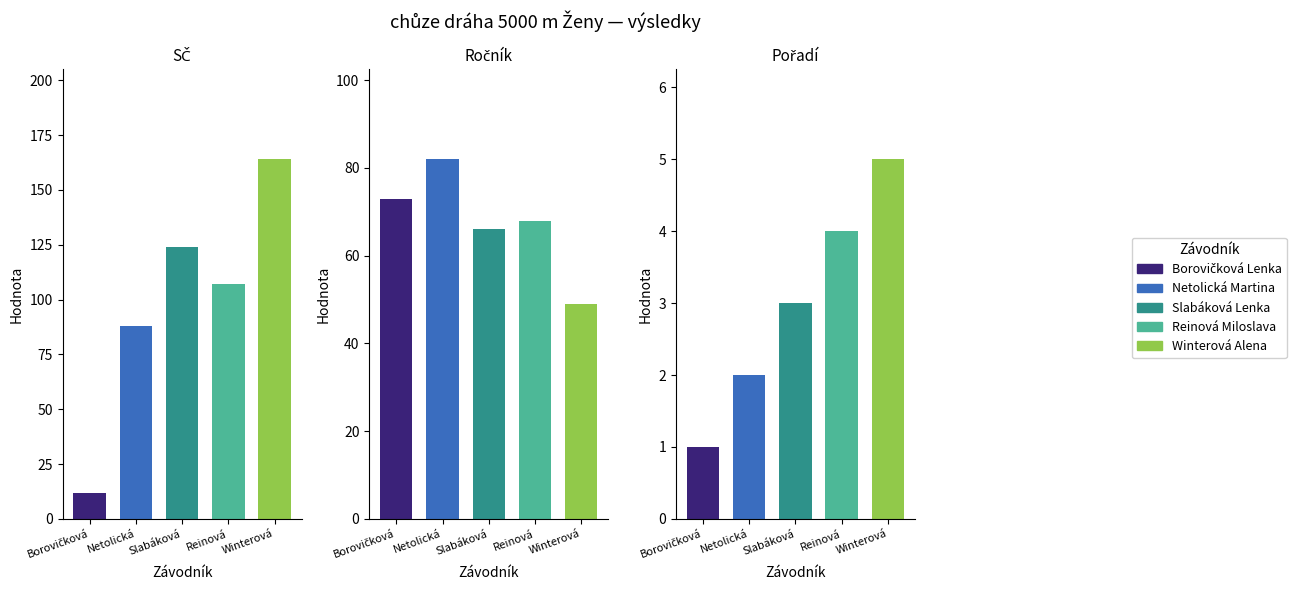

Which series has the largest range (max minus min)?

SČ